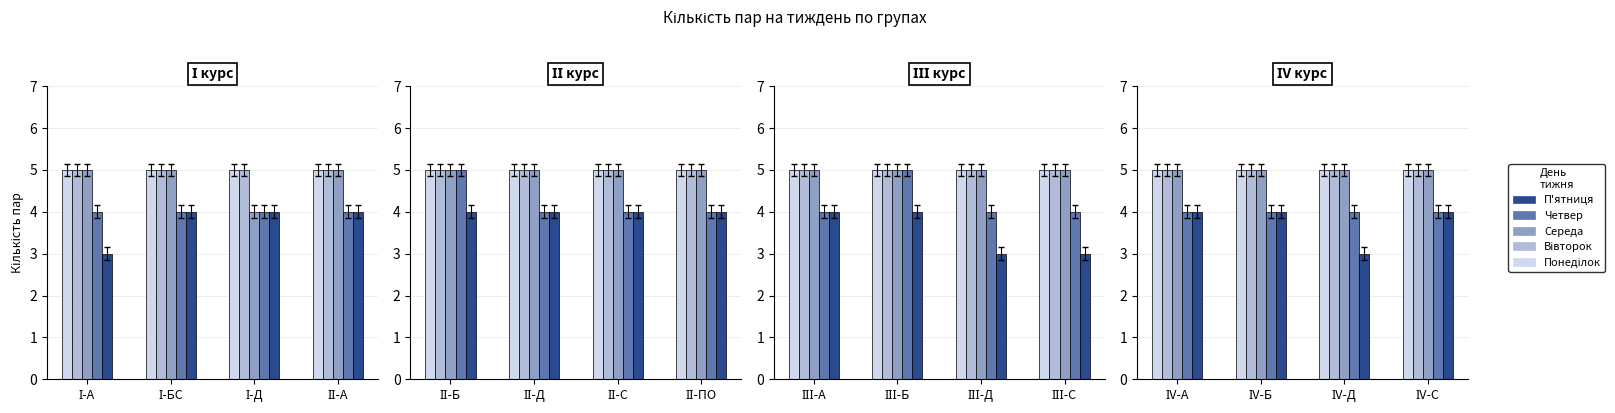

At how many categories does at least one series exceed 4?

4